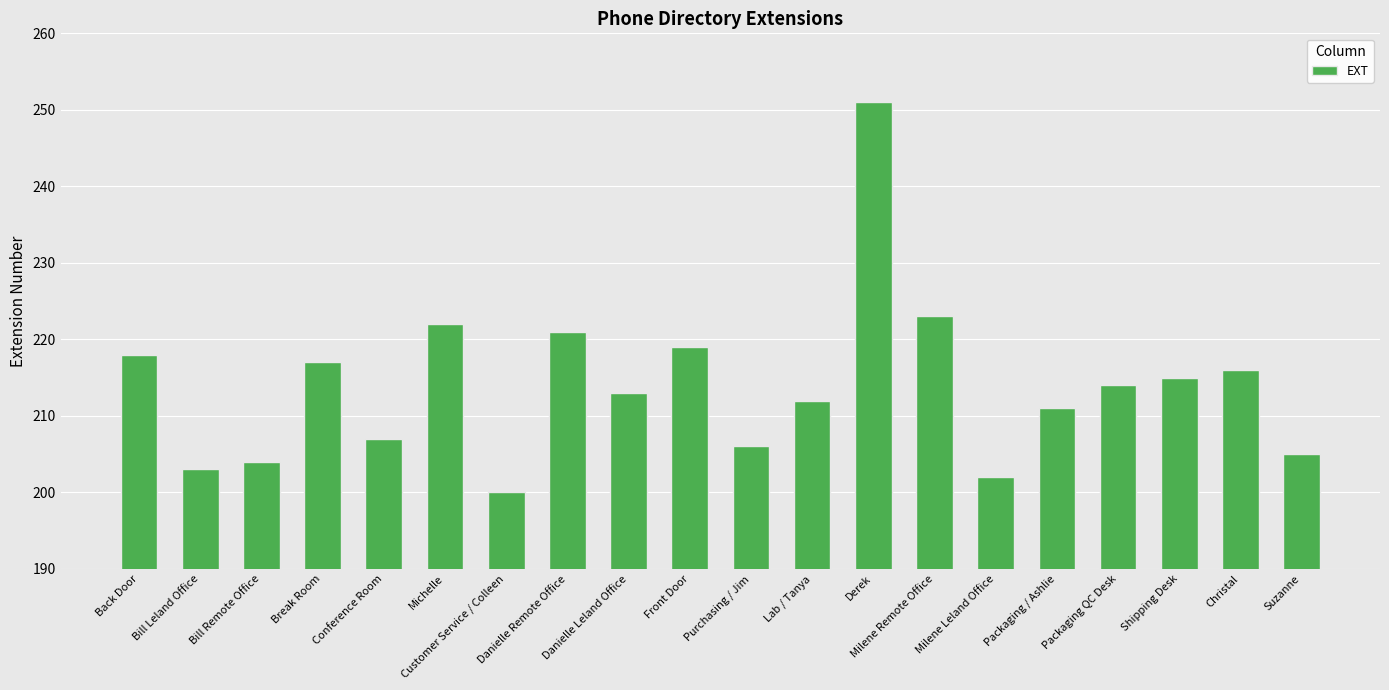

Approximately how many times larger is the value at Danielle Leland Office compared to Milene Leland Office?

1.1